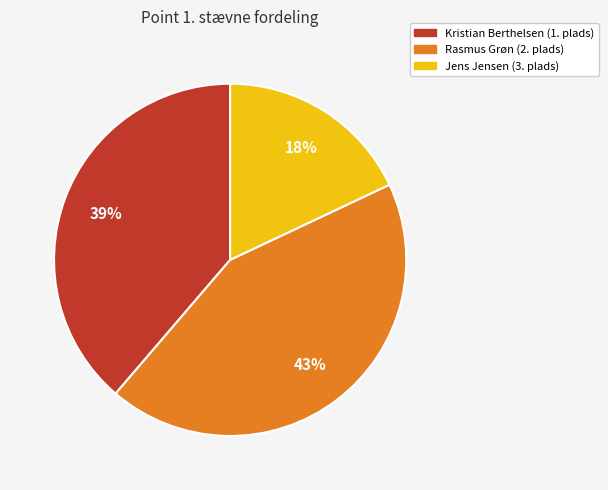

Is the sum of Jens Jensen (3. plads) and Kristian Berthelsen (1. plads) greater than half?

Yes